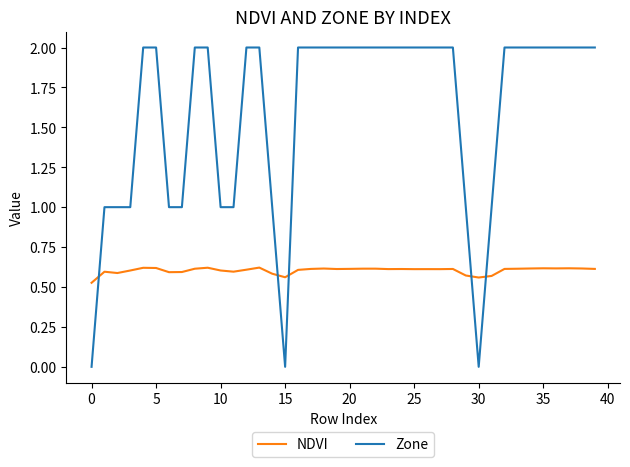

How many categories are shown in the chart?

40